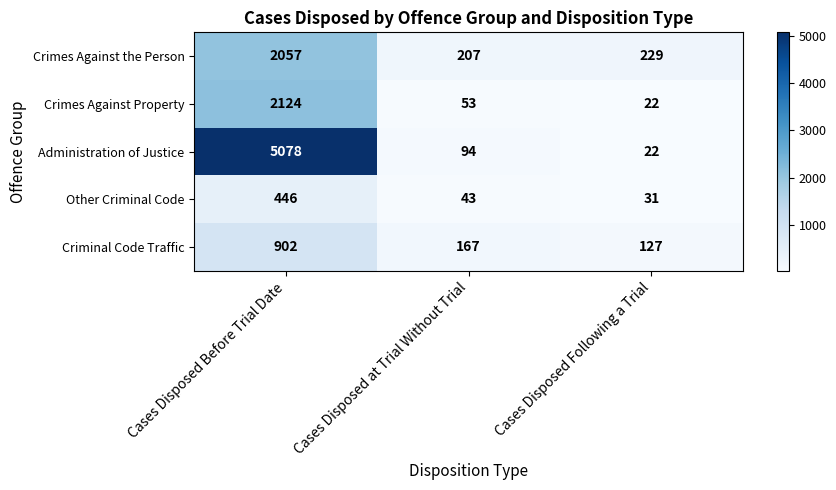

What is the sum of all Other Criminal Code values?

520